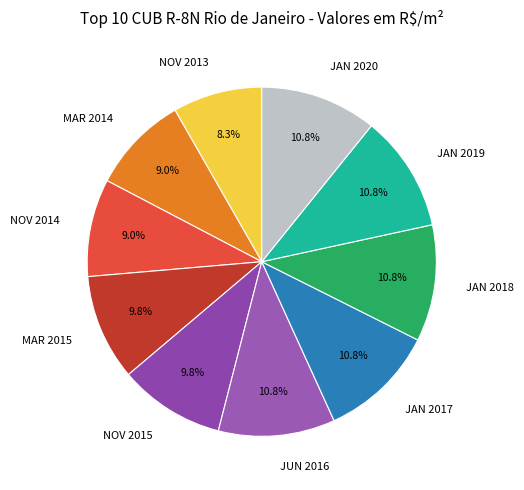

Is it true that NOV 2014 is 9% of the pie?

True